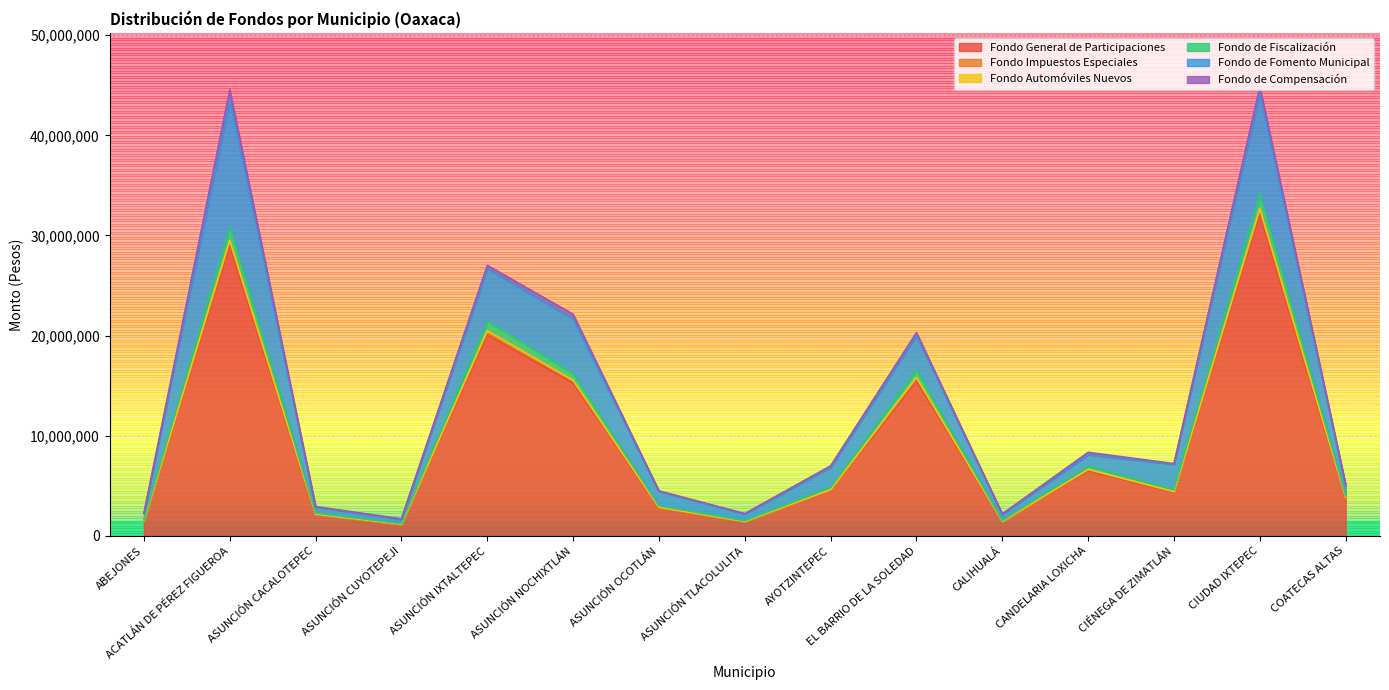

What is the minimum value for Fondo General de Participaciones?

1133256